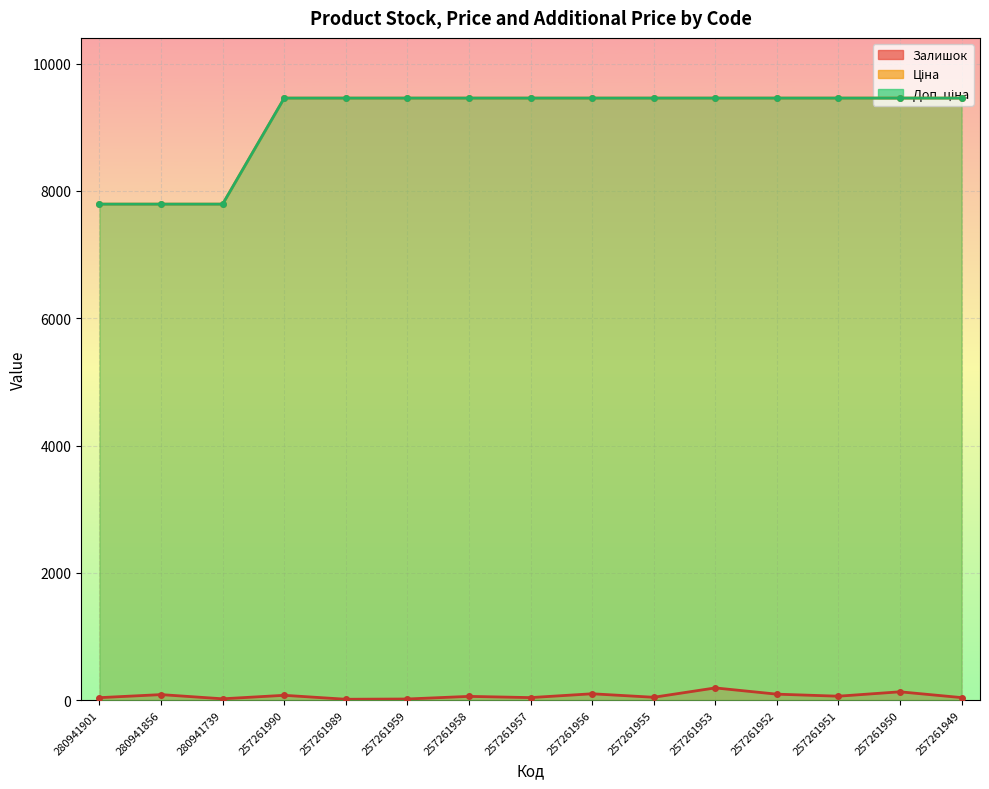

At which category does the chart reach its minimum across all series?

257261989